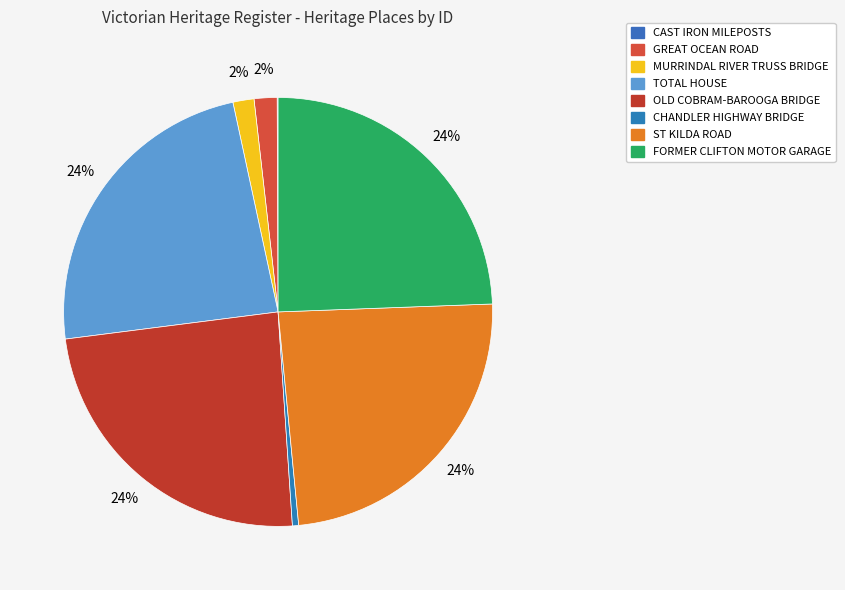

Rank the categories by value from highest to lowest.

FORMER CLIFTON MOTOR GARAGE, ST KILDA ROAD, OLD COBRAM-BAROOGA BRIDGE, TOTAL HOUSE, GREAT OCEAN ROAD, MURRINDAL RIVER TRUSS BRIDGE, CHANDLER HIGHWAY BRIDGE, CAST IRON MILEPOSTS